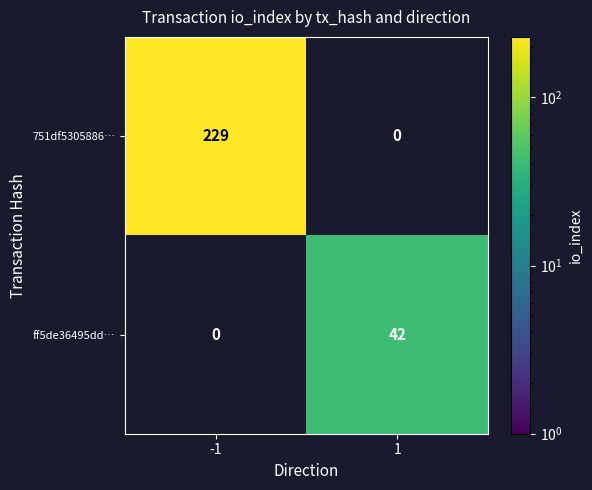

True or false: ff5de36495dd… has a value of 18 at 1.

False